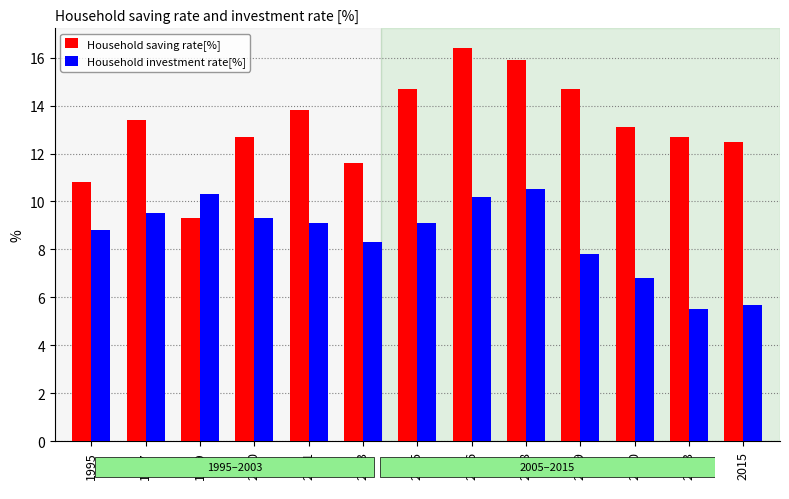

What is the spread (max minus min) of values at 1999?

1.0